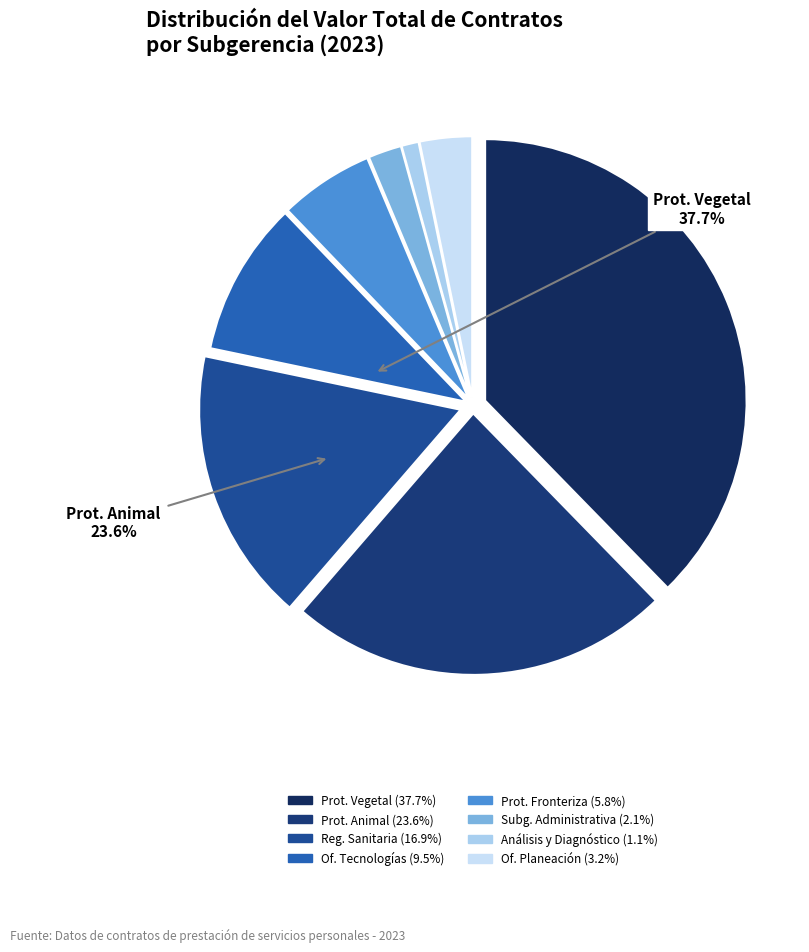

To the nearest percent, what is the average slice percentage?

12%